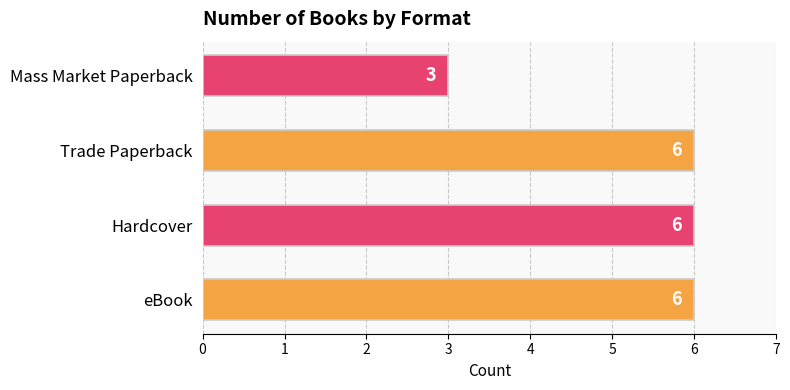

Is it true that the value at Mass Market Paperback is 3?

True